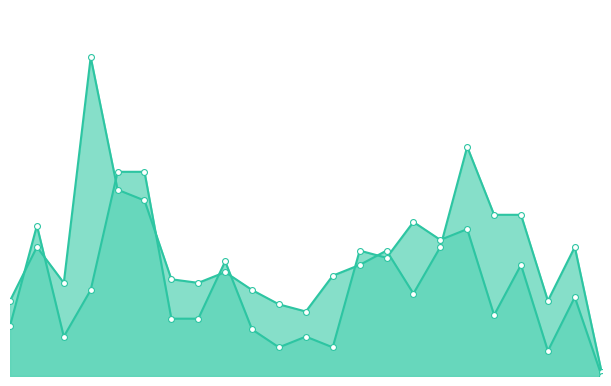

Which series has the largest total across all categories?

monthly_visit